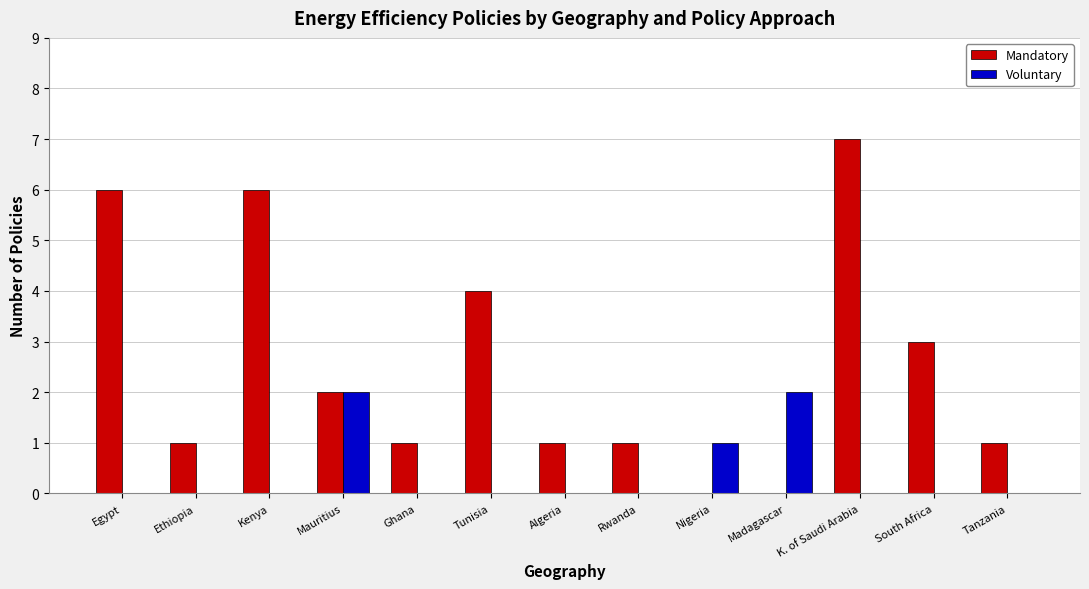

Is the value of Mandatory at Mauritius greater than the value of Voluntary at K. of Saudi Arabia?

Yes